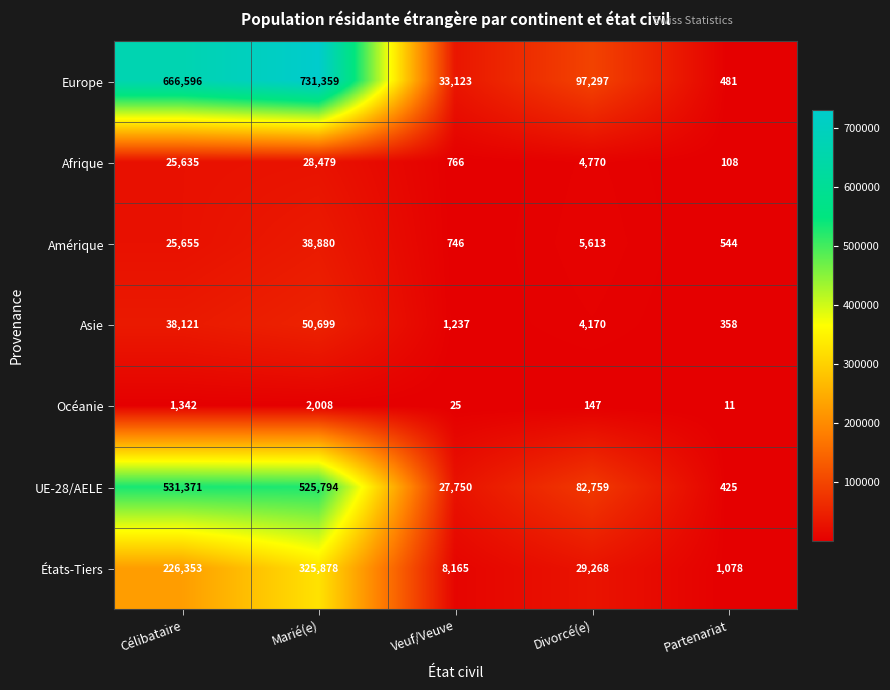

What is the spread (max minus min) of values at Marié(e)?

729351